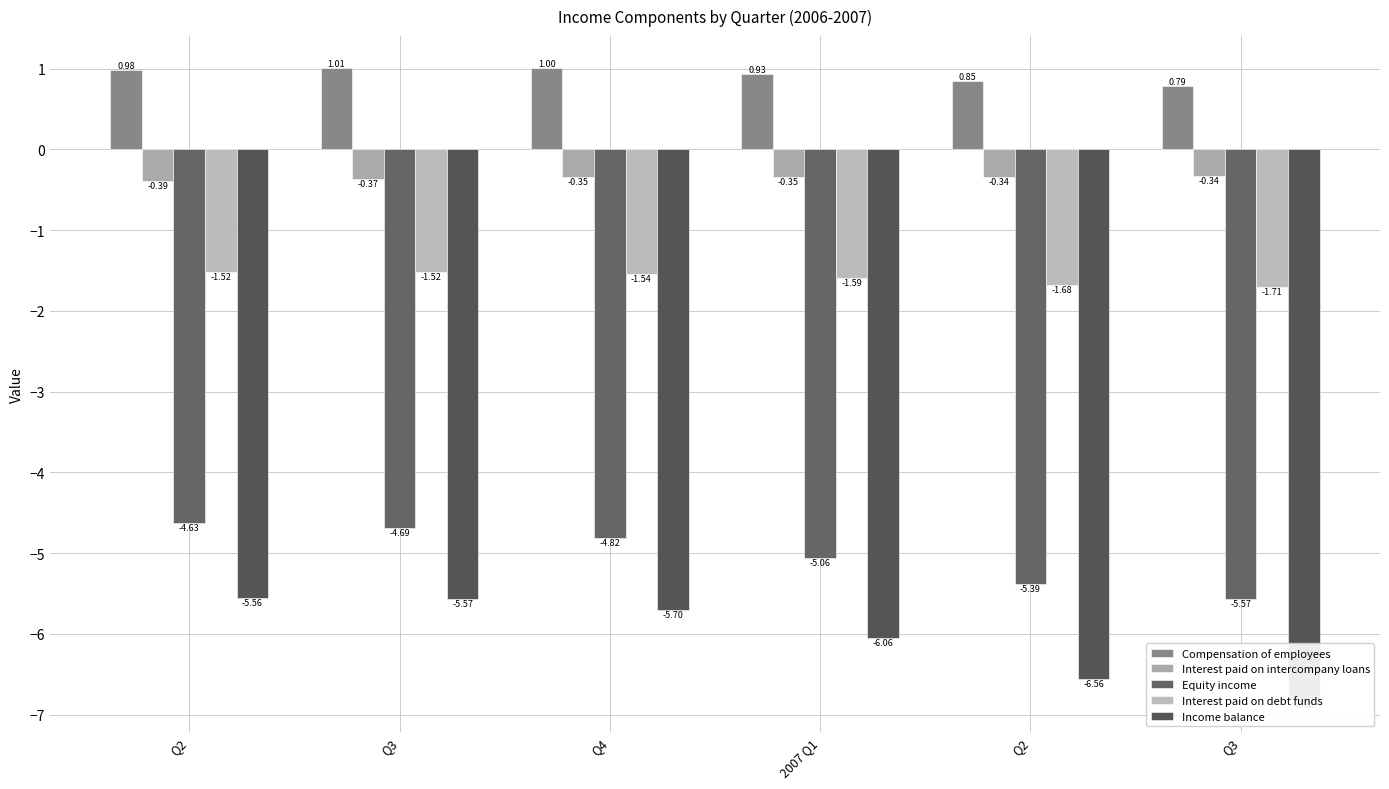

True or false: Income balance has a value of -6.8 at Q3.

True